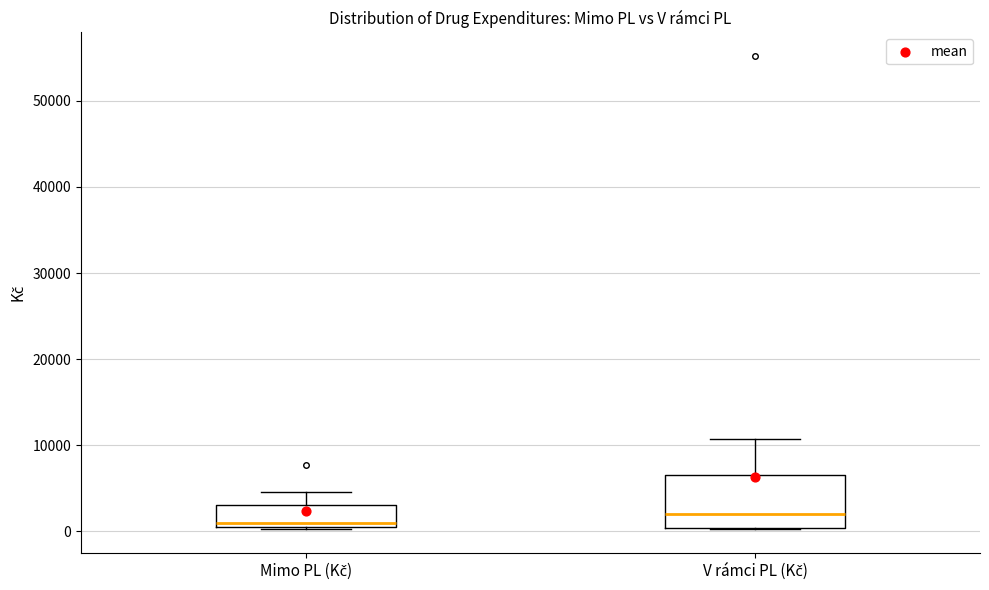

Reading left to right, read every box against the y-axis: the position of its median line, the range the box covers, and the ends of its whiskers. The values are not printed on the chart, so give them approximately, as read against the axis.

Mimo PL (Kč): median 1000 (just above the box's lower edge), box 1000 to 3000, whiskers 0 to 5000
V rámci PL (Kč): median 2000, box 0 to 7000, whiskers 0 to 11000